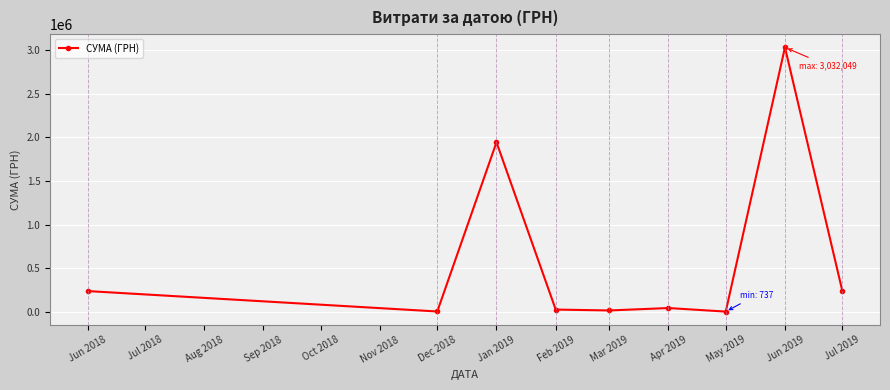

What is the label of the 6th point from the left?

Apr 2019